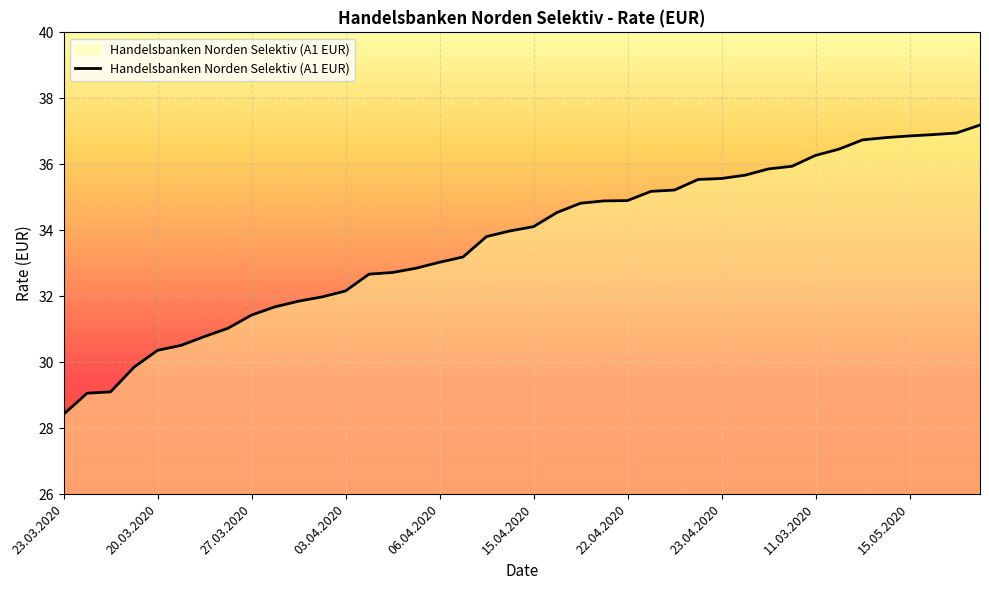

What is the difference between the maximum and second lowest values?

8.1